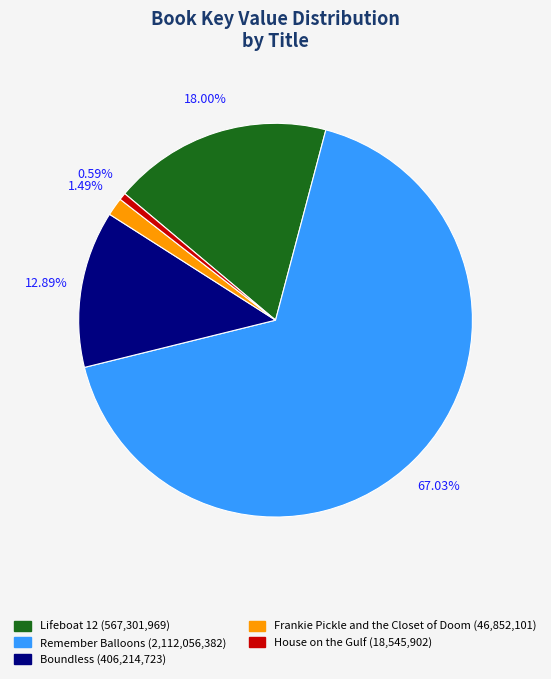

What percentage is the Frankie Pickle and the Closet of Doom slice, to the nearest percent?

1%